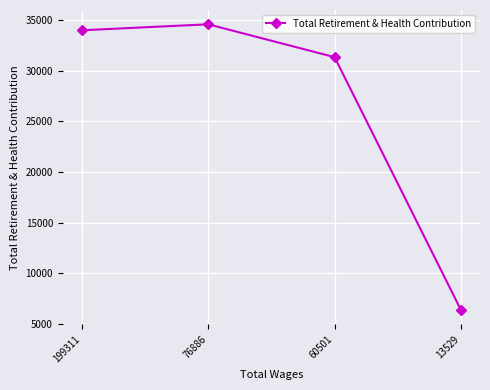

Reading left to right, what are all the values shown in this chart?

199311=33965	76886=34555	60501=31316	13529=6371